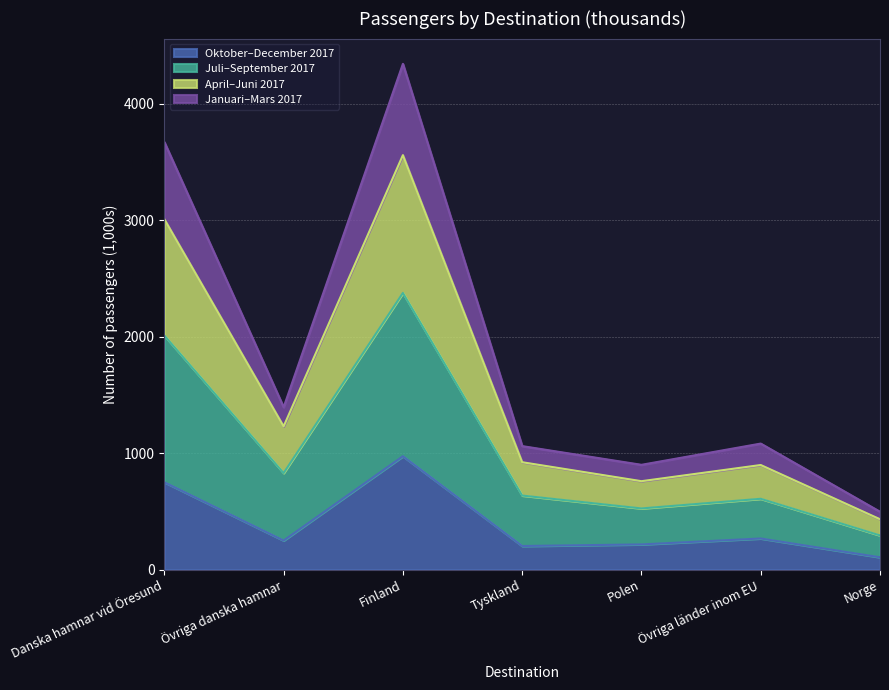

What are all the series names shown in the legend?

Oktober–December 2017, Juli–September 2017, April–Juni 2017, Januari–Mars 2017